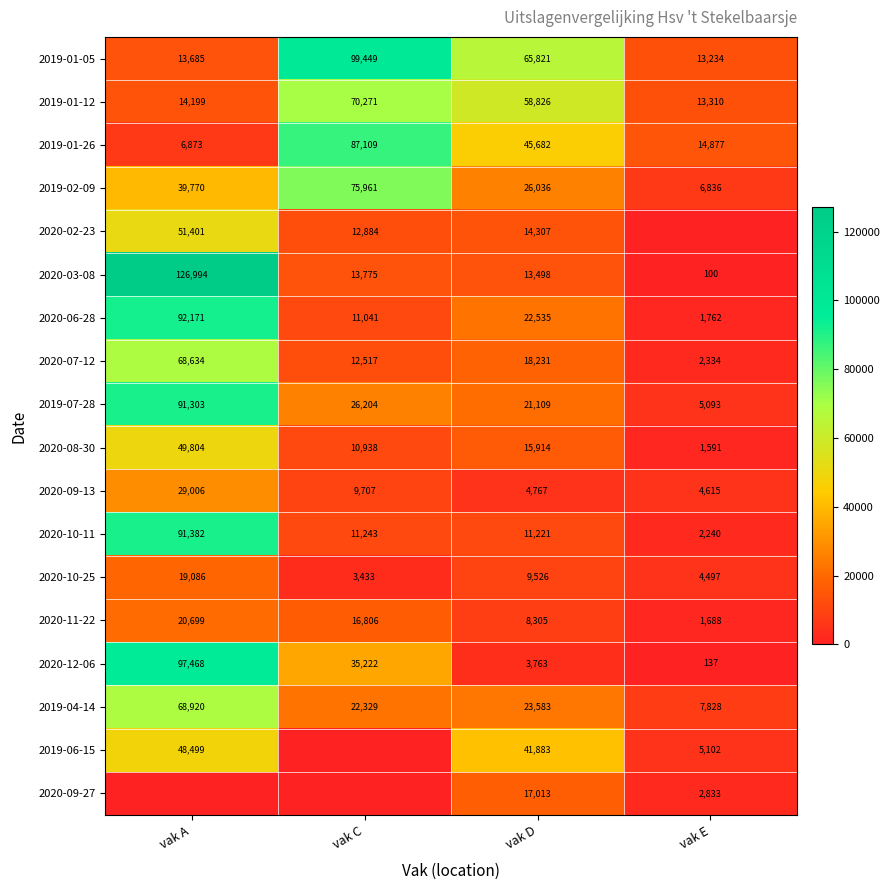

Is it true that 2019-01-26 equals 6873 at vak A?

True